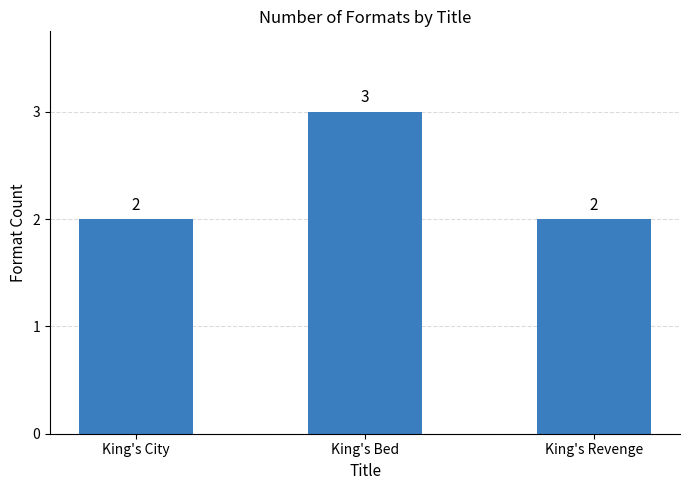

What is the ratio of the value at King's Revenge to the value at King's Bed?

0.7